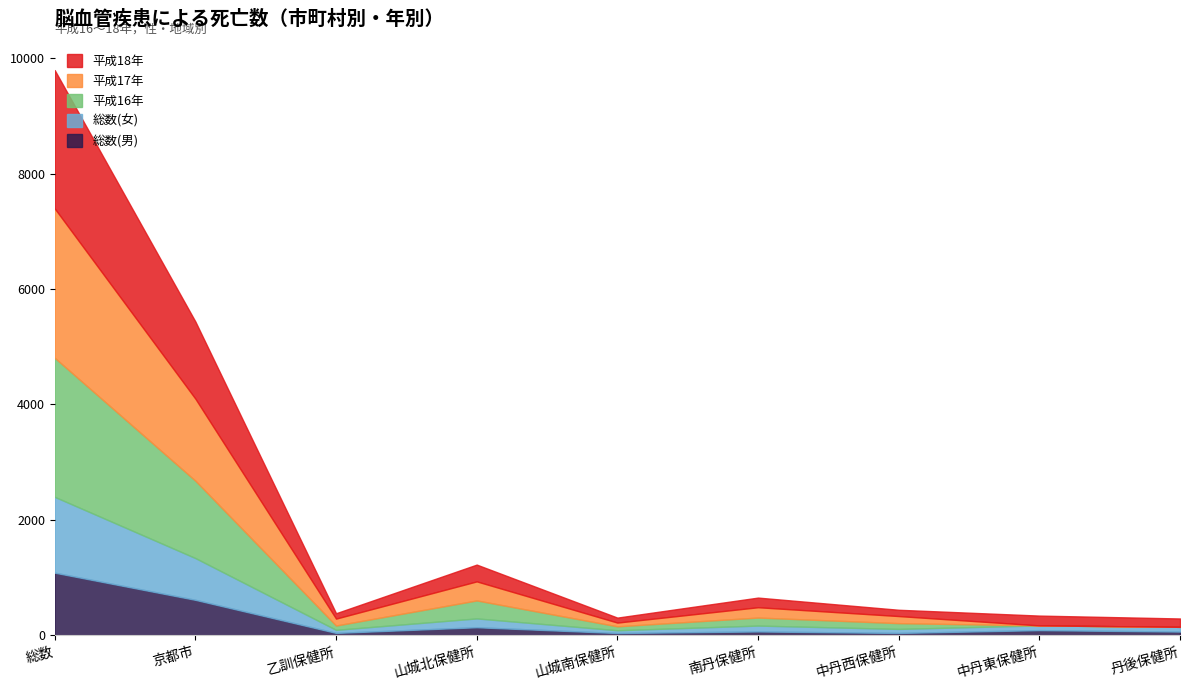

Reading left to right, what are all the values shown in this chart?

総数(男): 総数=1084	京都市=613	乙訓保健所=40	山城北保健所=138	山城南保健所=38	南丹保健所=65	中丹西保健所=39	中丹東保健所=88	丹後保健所=63
総数(女): 総数=1314	京都市=724	乙訓保健所=53	山城北保健所=153	山城南保健所=48	南丹保健所=102	中丹西保健所=70	中丹東保健所=82	丹後保健所=82
平成16年: 総数=2410	京都市=1341	乙訓保健所=75	山城北保健所=312	山城南保健所=68	南丹保健所=139	中丹西保健所=100	中丹東保健所=0	丹後保健所=0
平成17年: 総数=2589	京都市=1422	乙訓保健所=120	山城北保健所=330	山城南保健所=65	南丹保健所=179	中丹西保健所=123	中丹東保健所=0	丹後保健所=0
平成18年: 総数=2398	京都市=1337	乙訓保健所=93	山城北保健所=291	山城南保健所=86	南丹保健所=167	中丹西保健所=109	中丹東保健所=170	丹後保健所=145